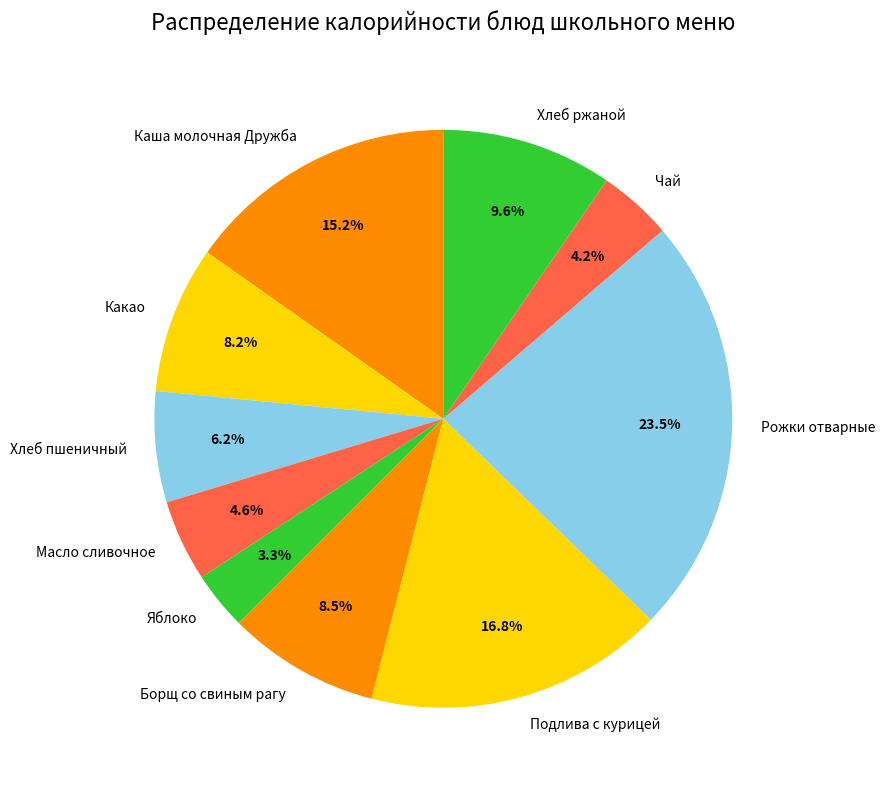

True or false: Яблоко accounts for 3% of the total.

True